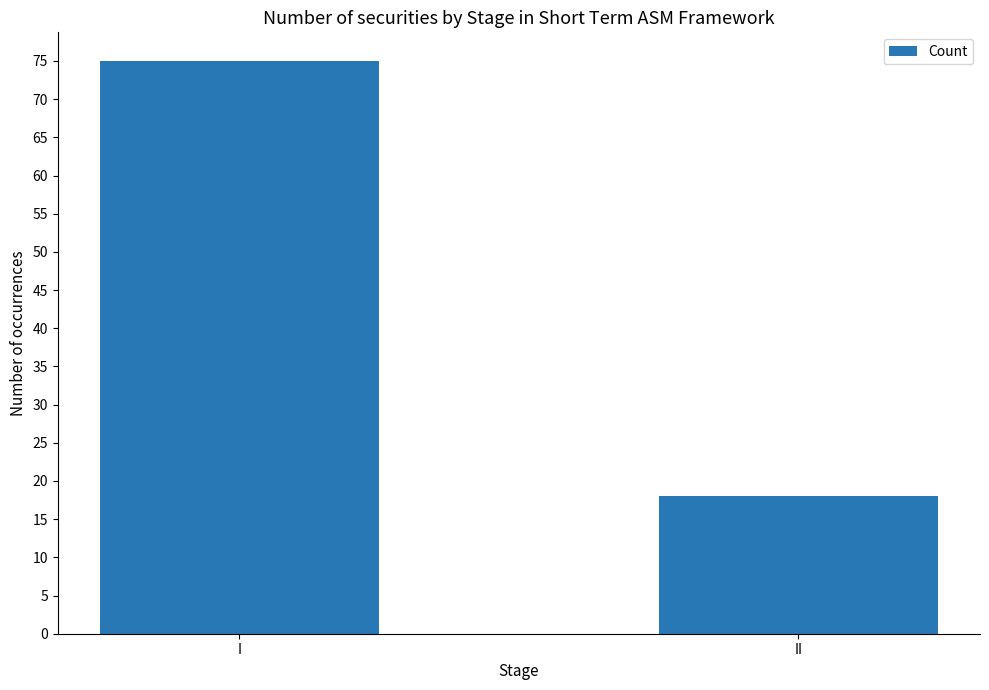

What is the maximum value shown in the chart?

75